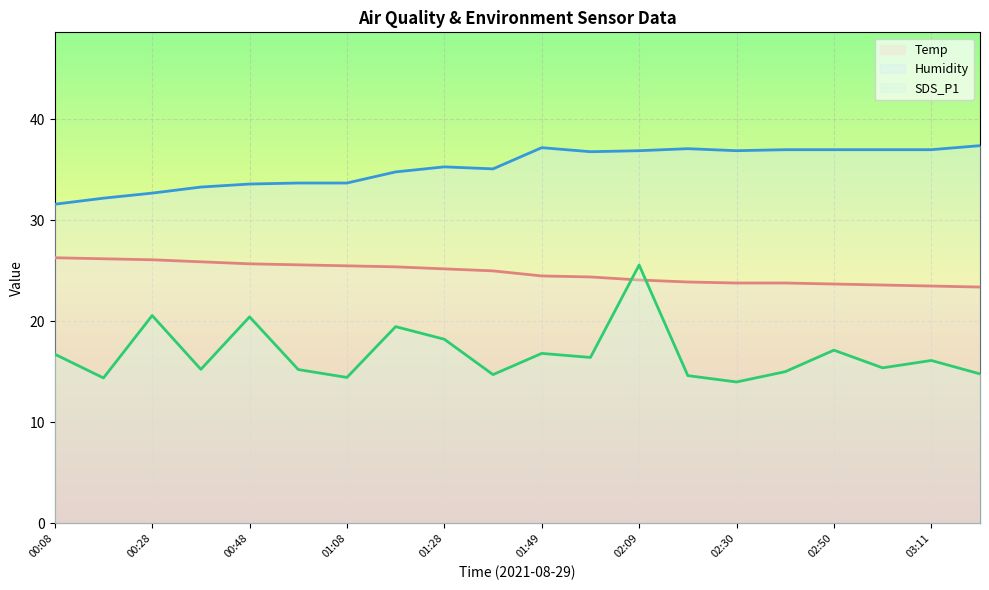

The value of Humidity at 00:48 is 8.0. True or false?

False